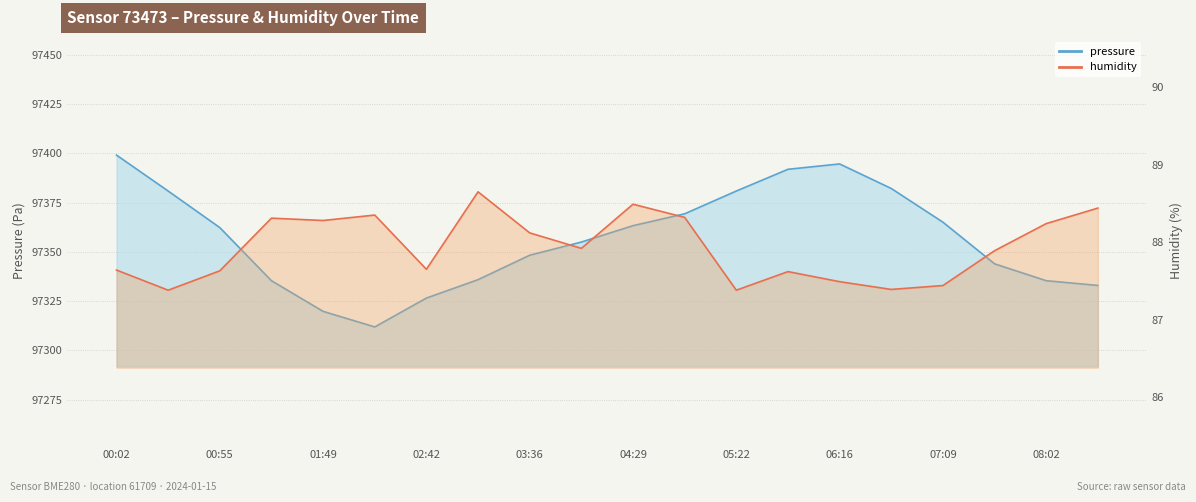

What is the smallest value displayed?

87.4